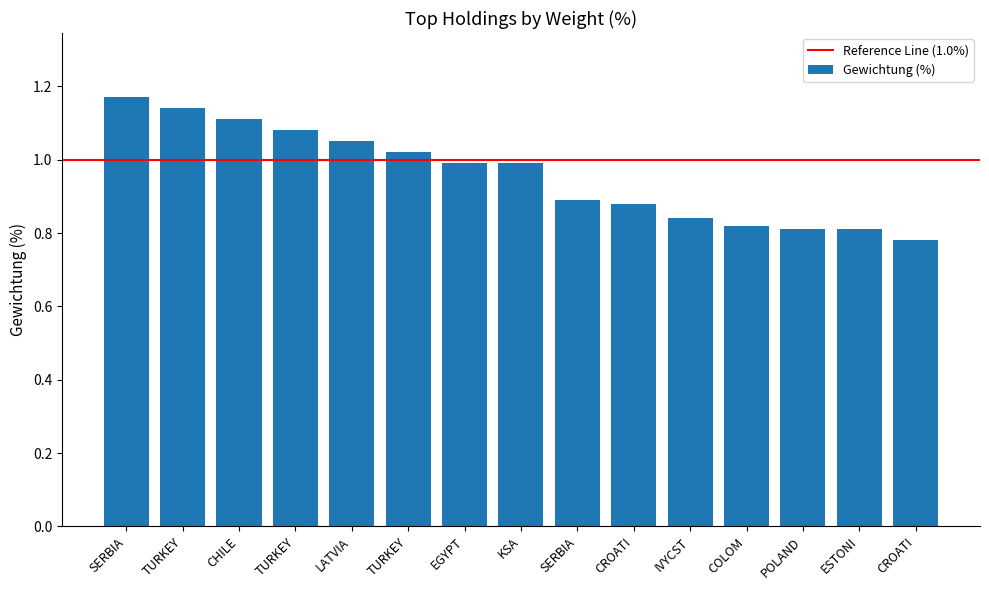

What is the sum of the values at TURKEY and POLAND?

1.9